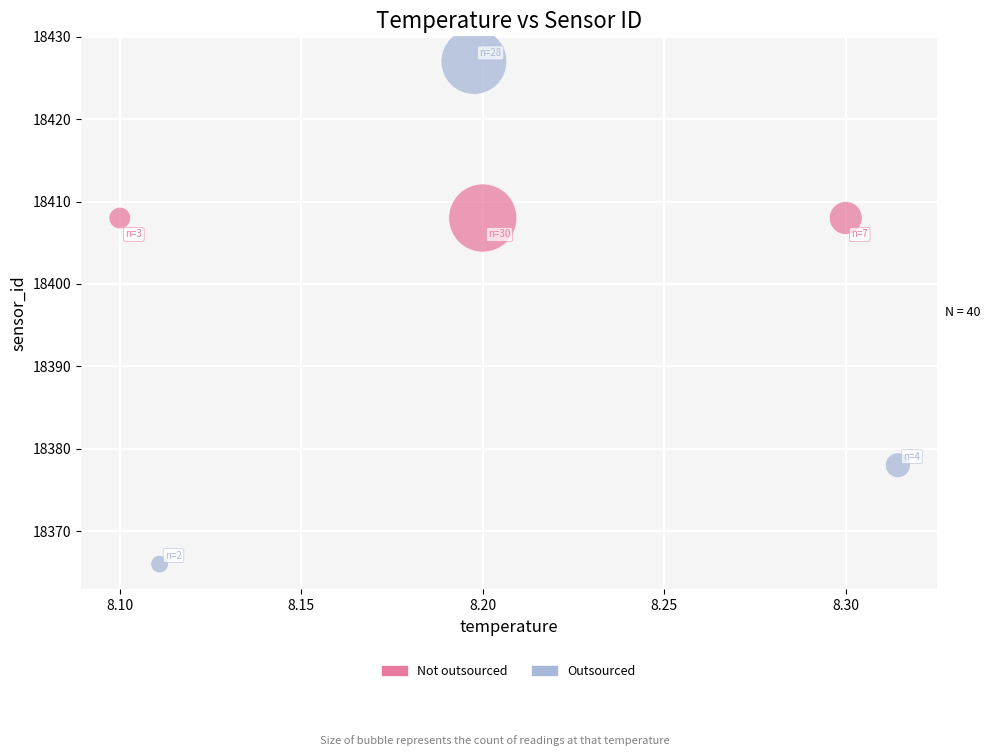

Which series contains the lowest Y value?

Outsourced